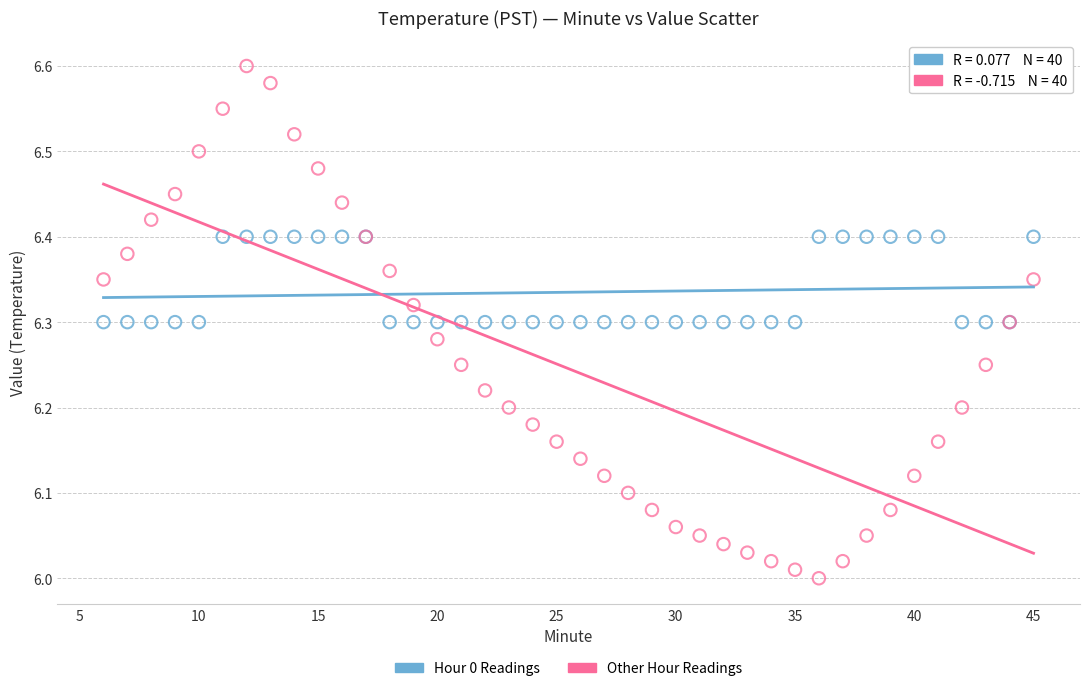

Which series has the widest spread of Y values?

Other Hour Readings